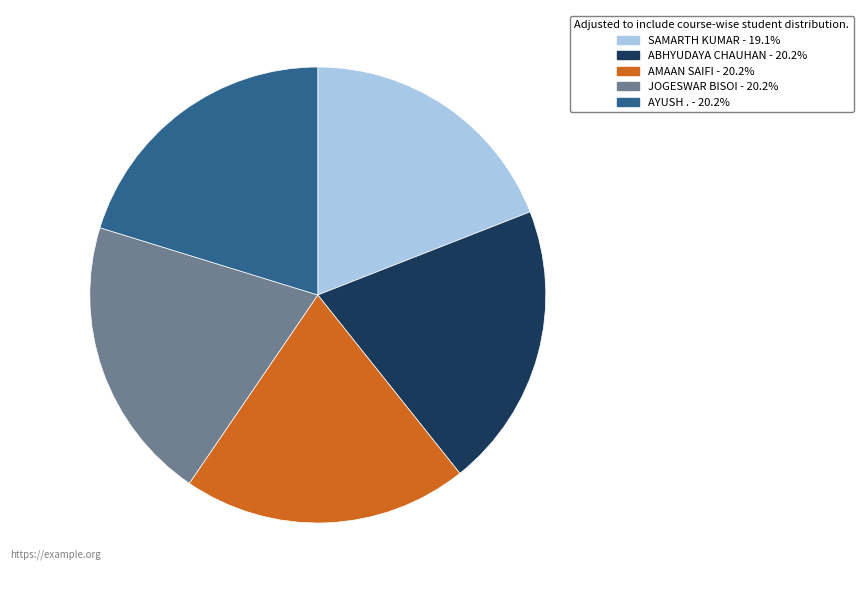

Is there a majority slice in this chart?

No